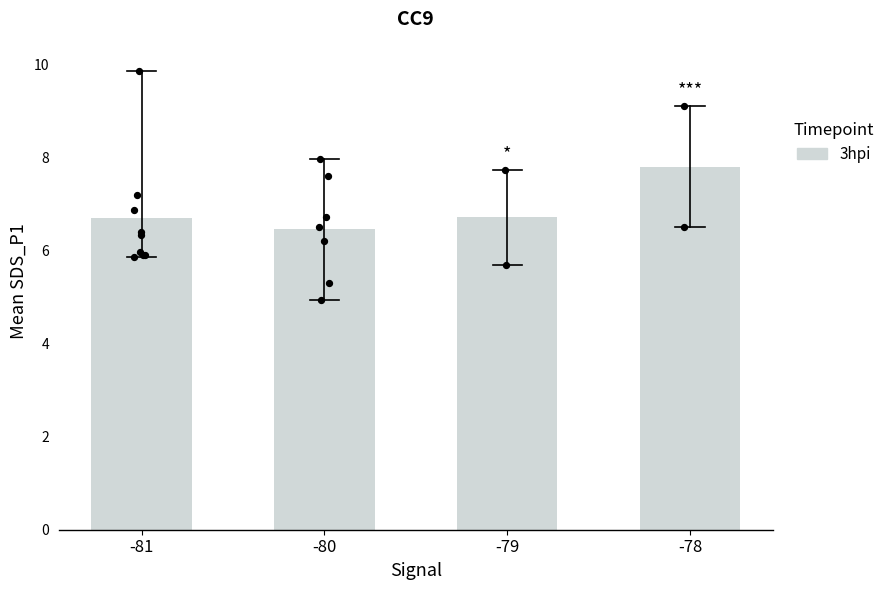

What is the change in value from -80 to -79?

+0.3